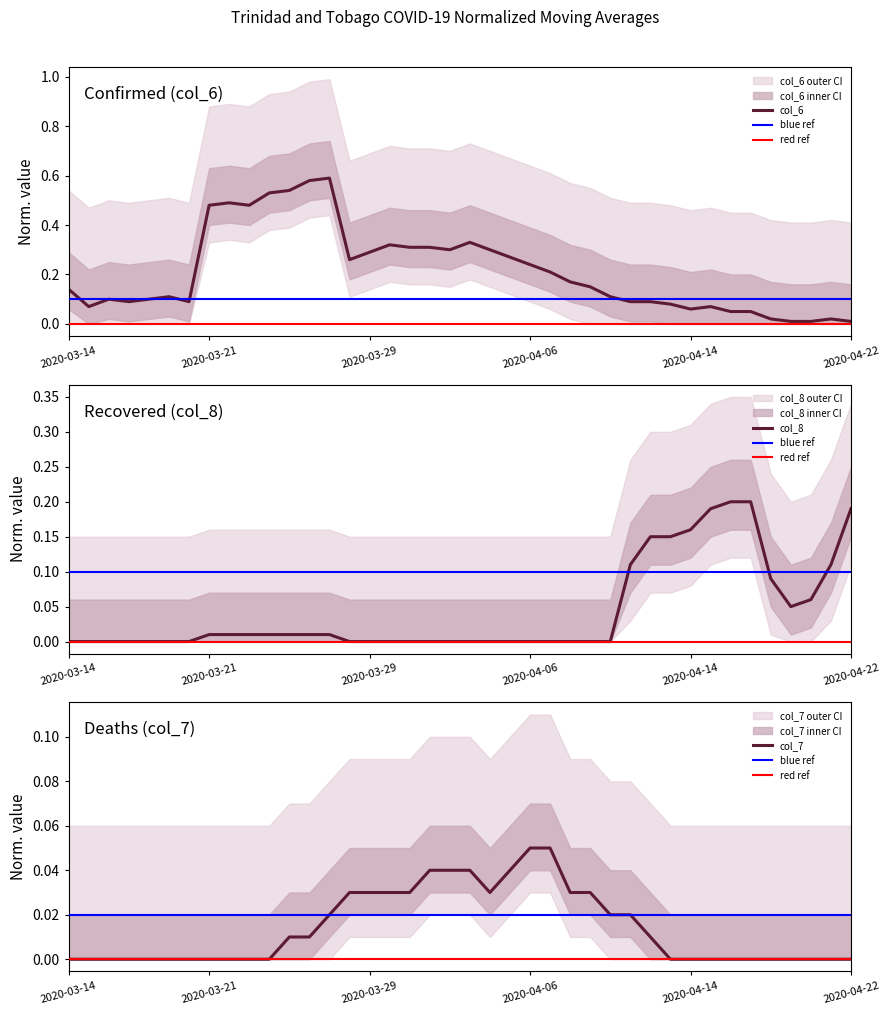

At how many categories does at least one series exceed 0?

40